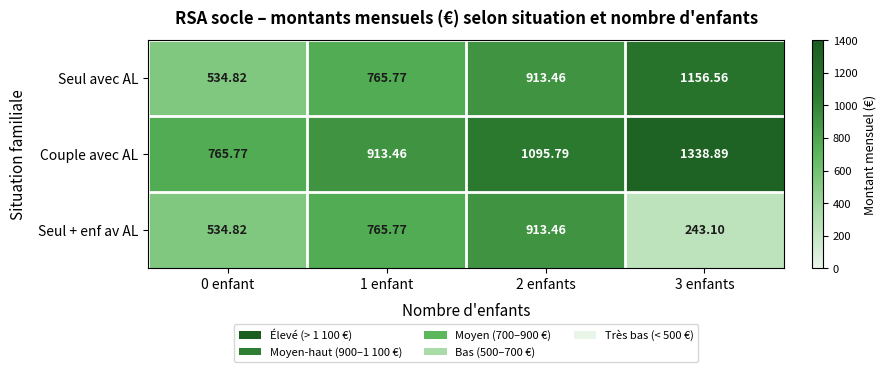

Which series changed the most between 1 enfant and 2 enfants?

Couple avec AL